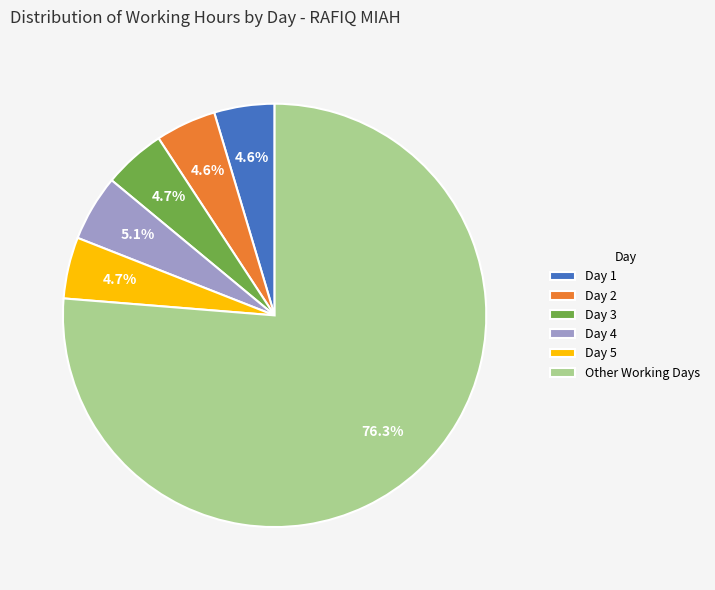

What percentage is NOT represented by Day 5?

95.3%